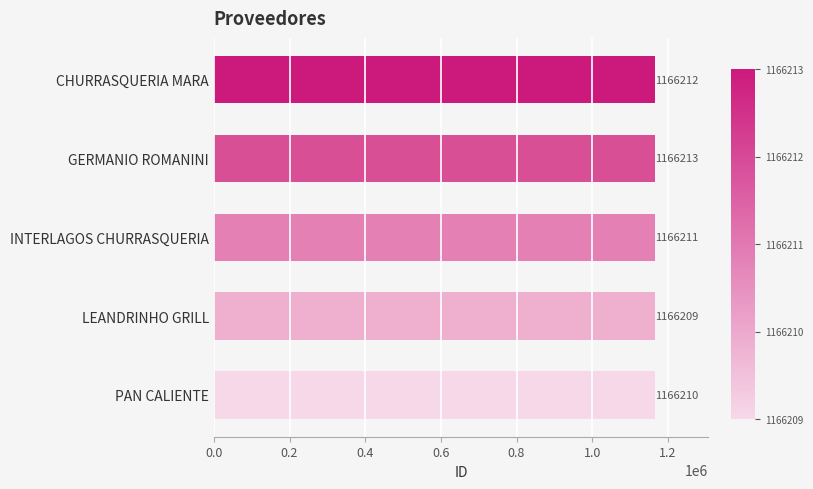

Rank the categories by value from lowest to highest.

LEANDRINHO GRILL, PAN CALIENTE, INTERLAGOS CHURRASQUERIA, CHURRASQUERIA MARA, GERMANIO ROMANINI